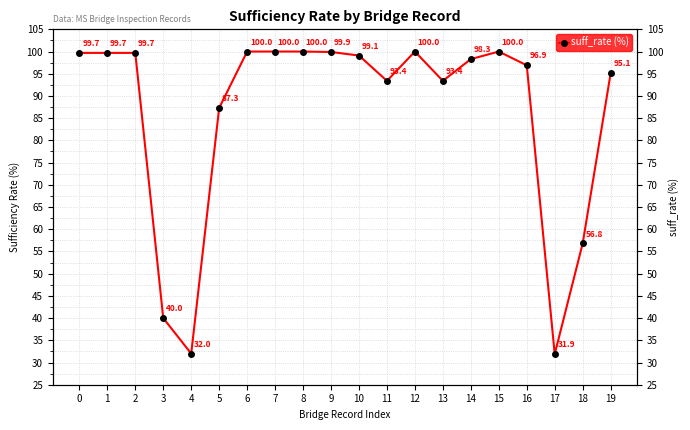

Does the chart have visible grid lines?

Yes